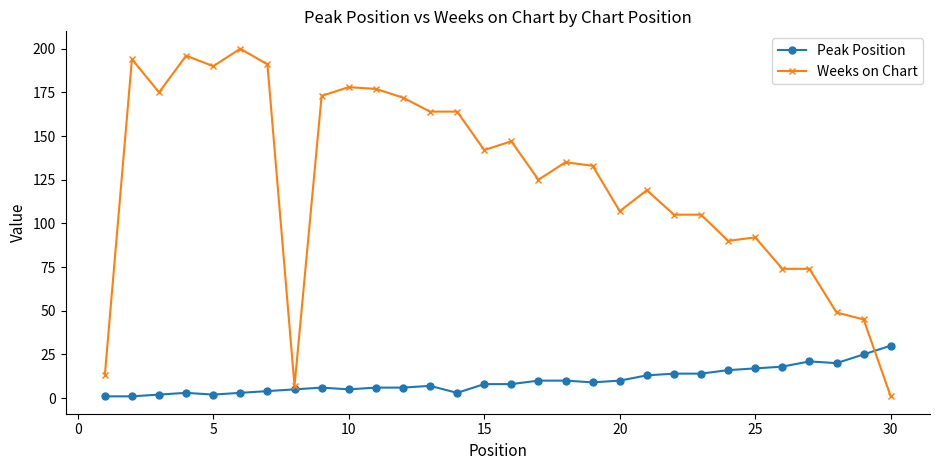

True or false: Peak Position has more than 0 interior local peaks.

True